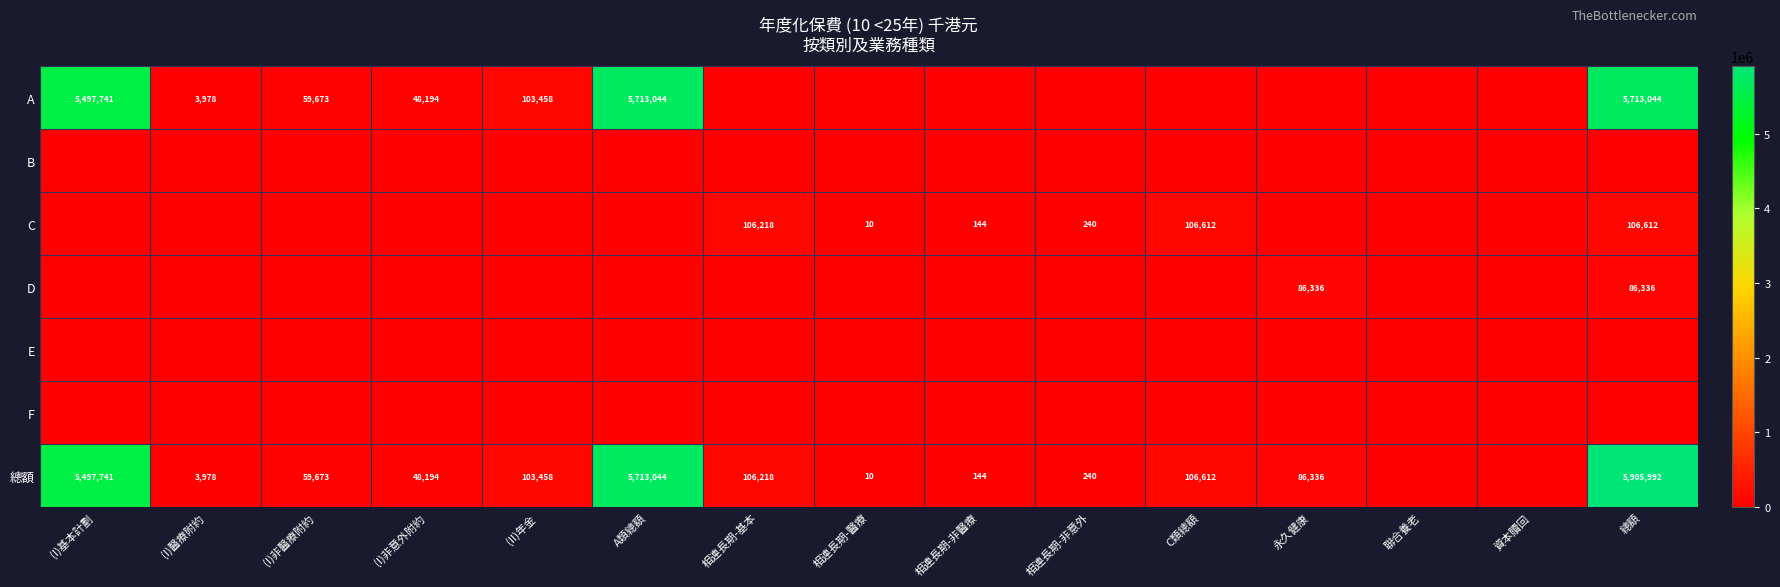

What is the difference between the highest and lowest values at 總額?

5905992